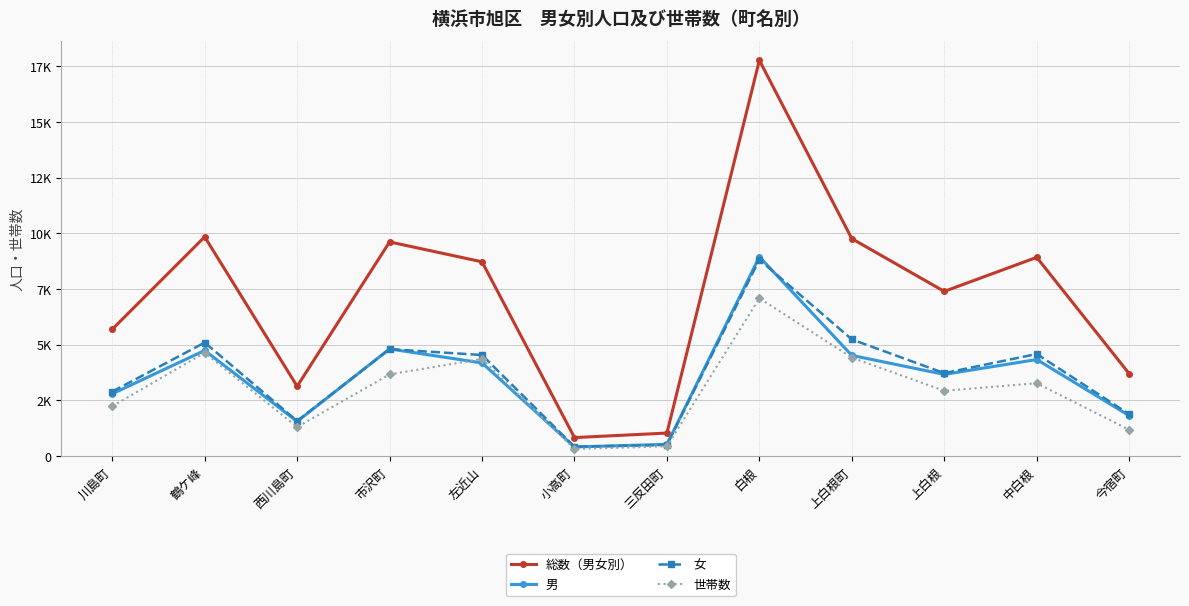

What is the total value across all series at 中白根?

21110